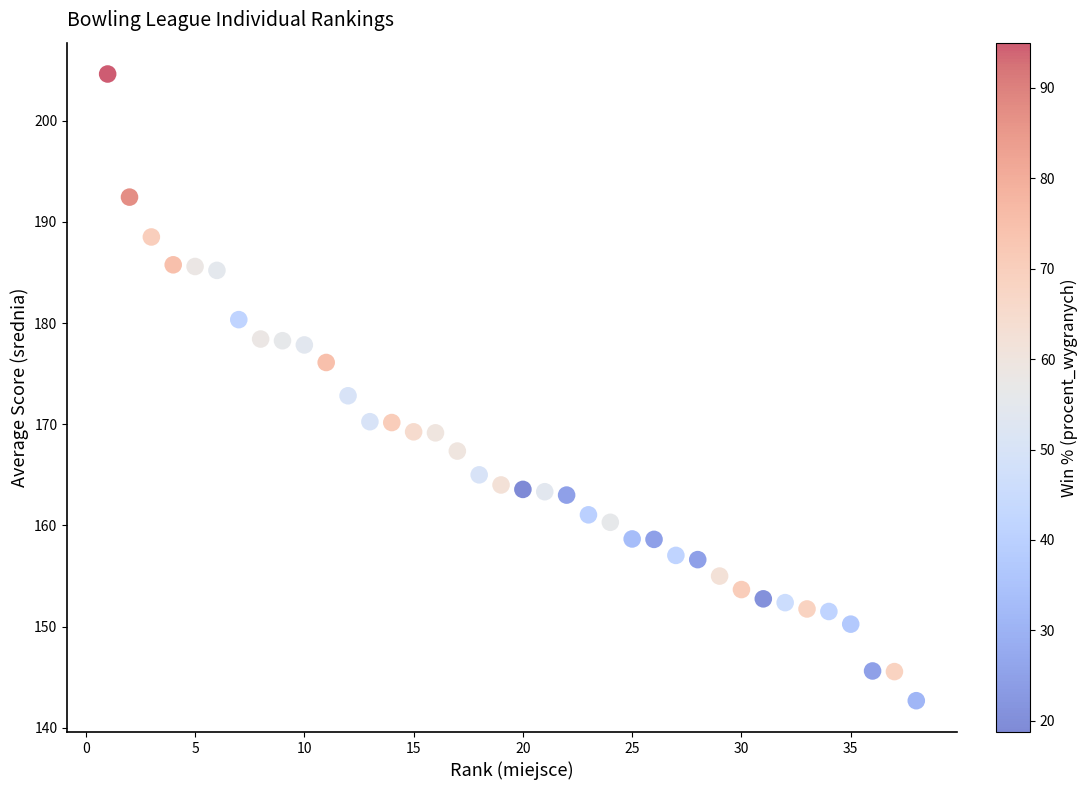

What is the range of Y values (max minus min)?

61.9